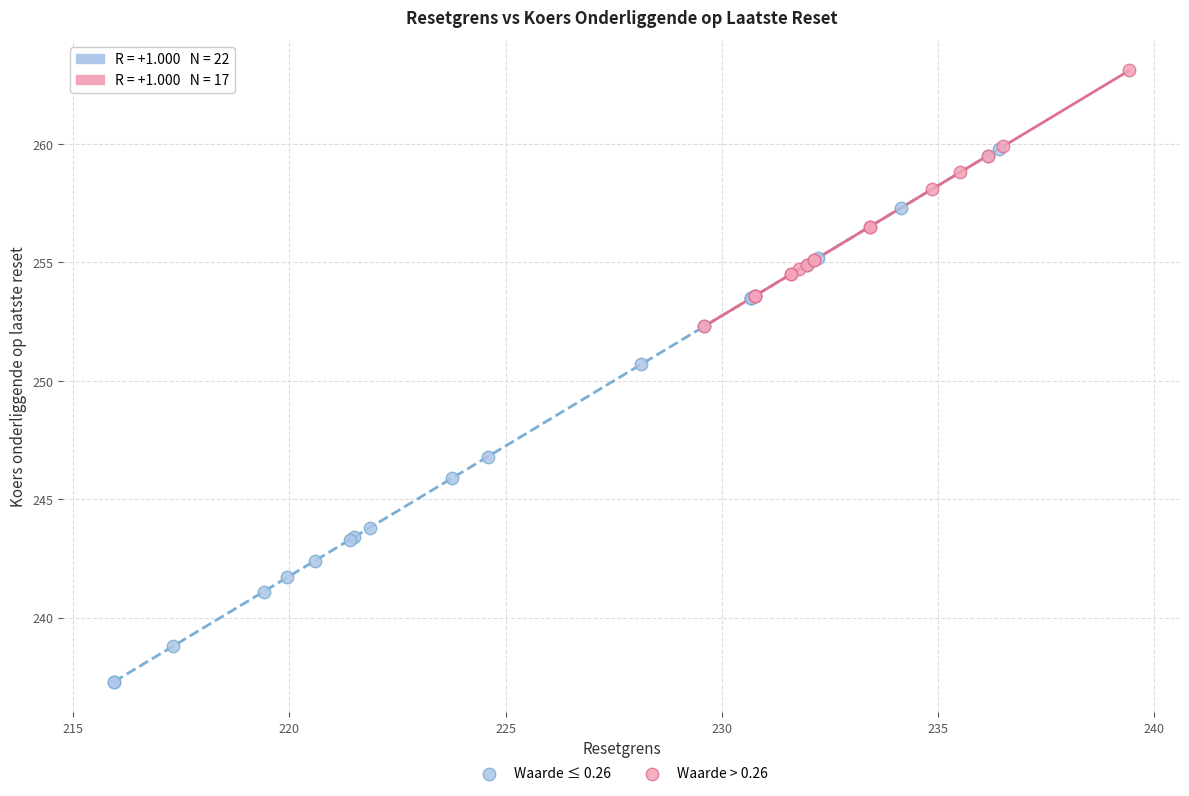

Which series reaches the minimum Y coordinate?

Waarde ≤ 0.26